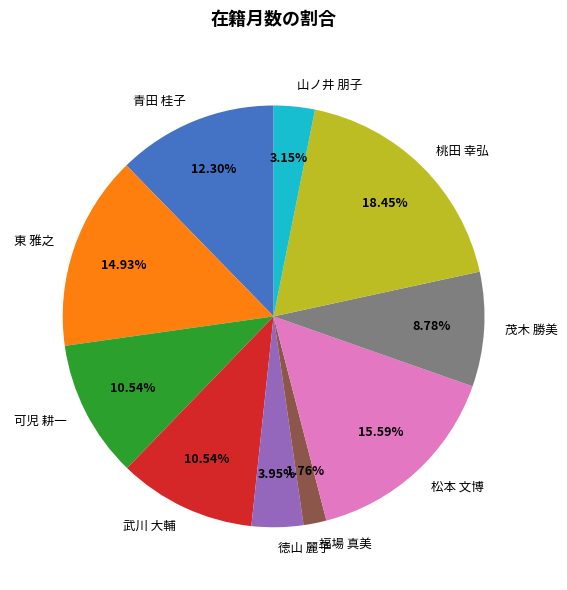

Does 青田 桂子 represent more than half of the total?

No